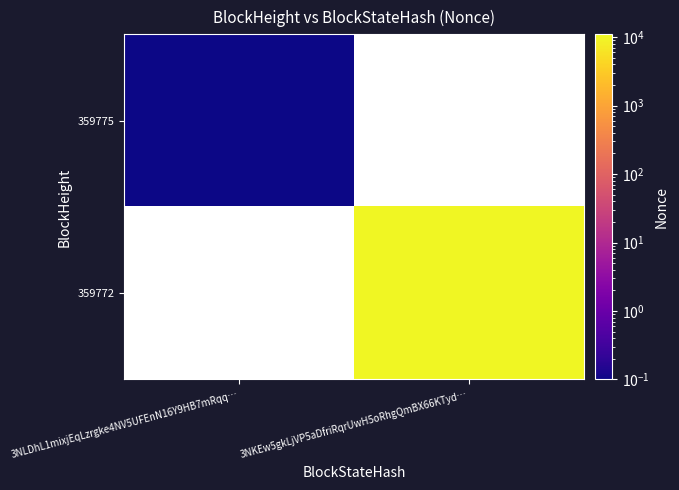

Is it true that 359772 equals 10334.0 at 3NKEw5gkLjVP5aDfriRqrUwH5oRhgQmBX66KTyd…?

True